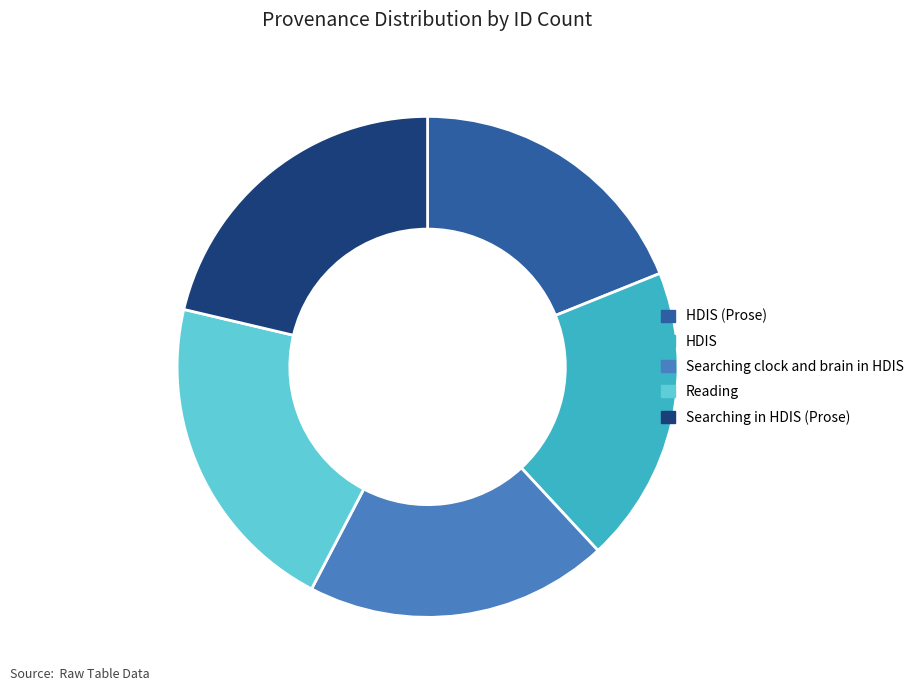

Is it true that HDIS (Prose) is 19% of the pie?

True